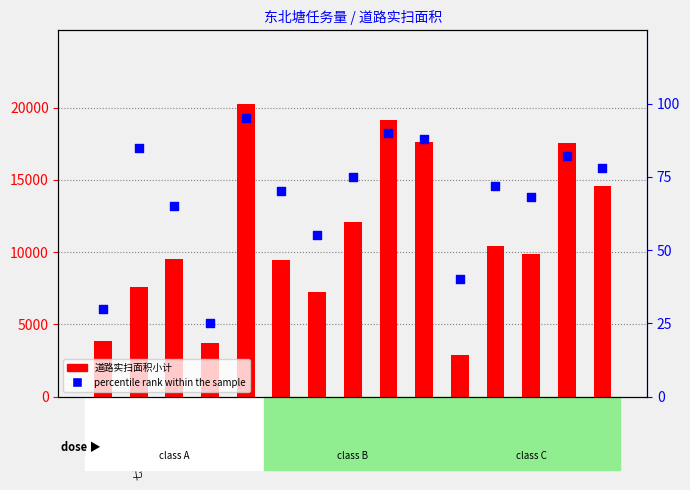

Which series reaches the maximum Y coordinate?

道路实扫面积小计